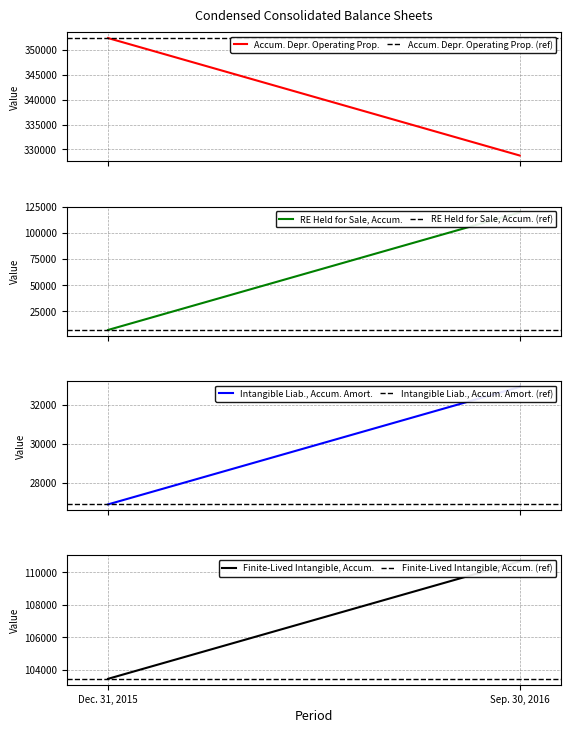

True or false: Finite-Lived Intangible Assets, Accumulated has a value of 144124 at Sep. 30, 2016.

False